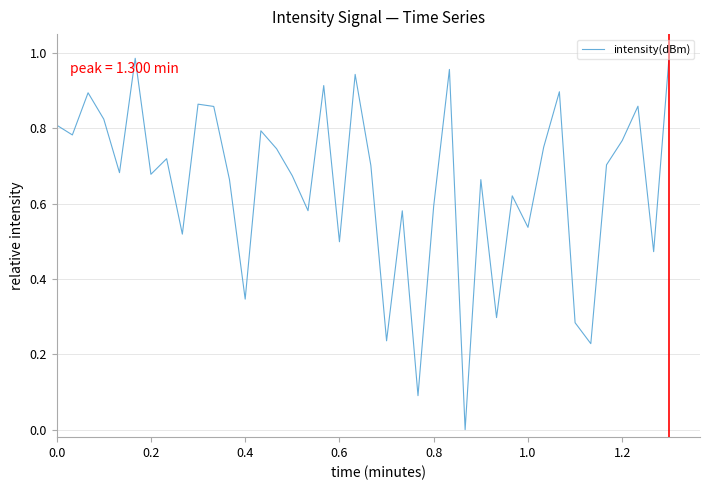

How many points are lower than both their immediate neighbors (excluding endpoints)?

14